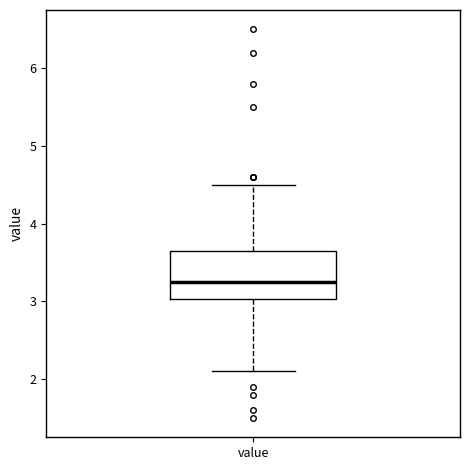

Read this box plot against the y-axis: the position of the median line, the range covered by the box, and the ends of both whiskers. The values are not printed on the chart, so give them approximately, as read against the axis.

median 3.3, box 3.0 to 3.7, whiskers 2.1 to 4.5